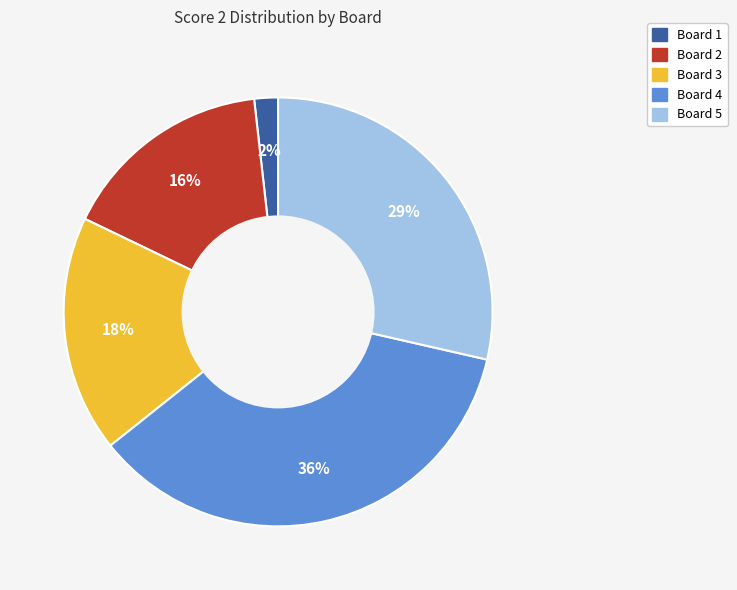

Which has a higher value, Board 1 or Board 2?

Board 2